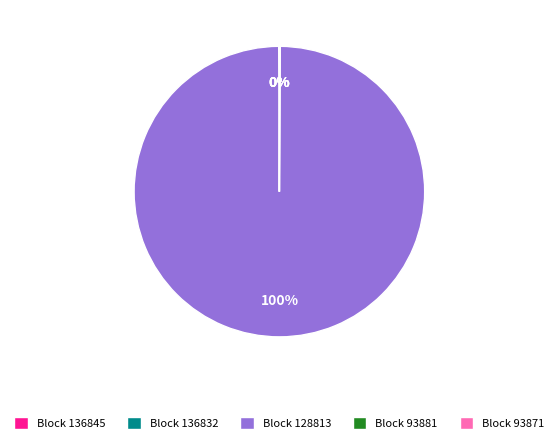

Which category has the biggest portion of the pie?

Block 128813